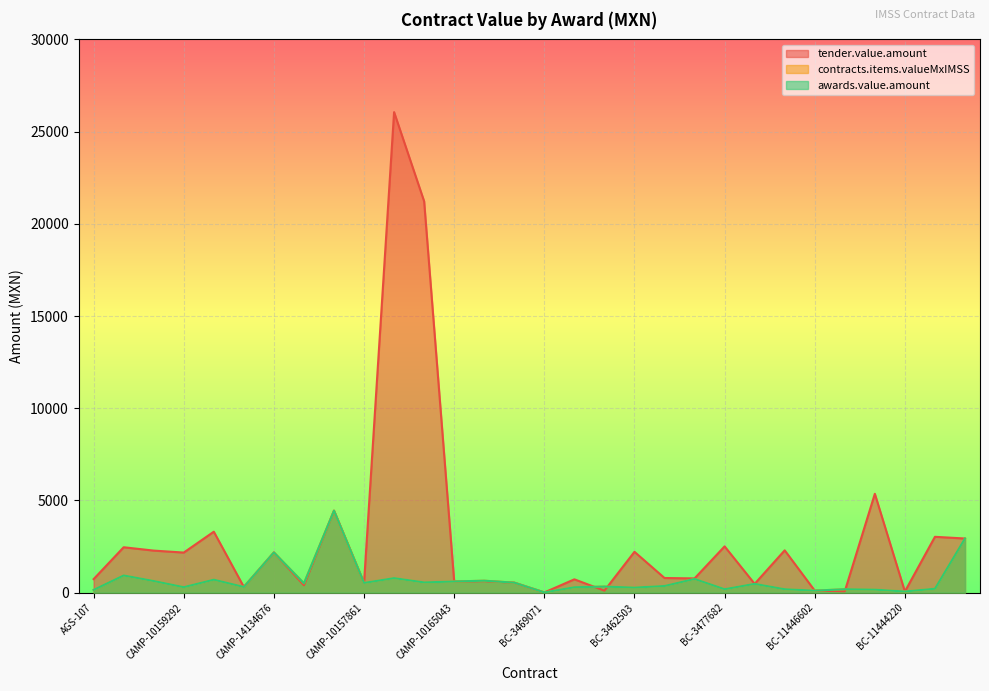

What is the difference between the maximum and minimum values in the contracts.items.valueMxIMSS series?

4433.3